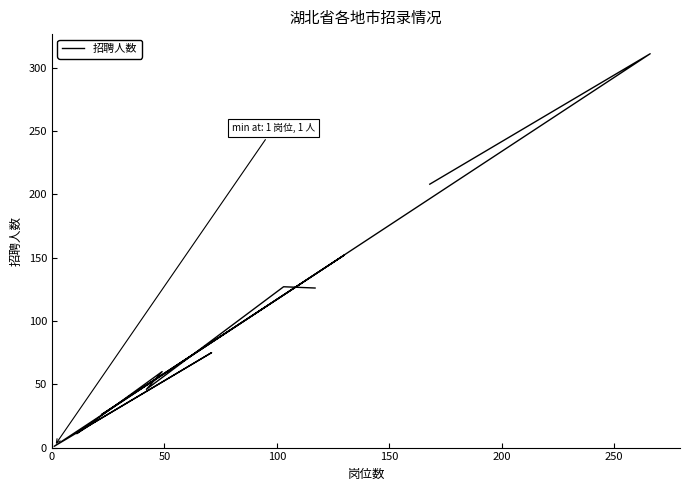

Does the chart have visible grid lines?

No